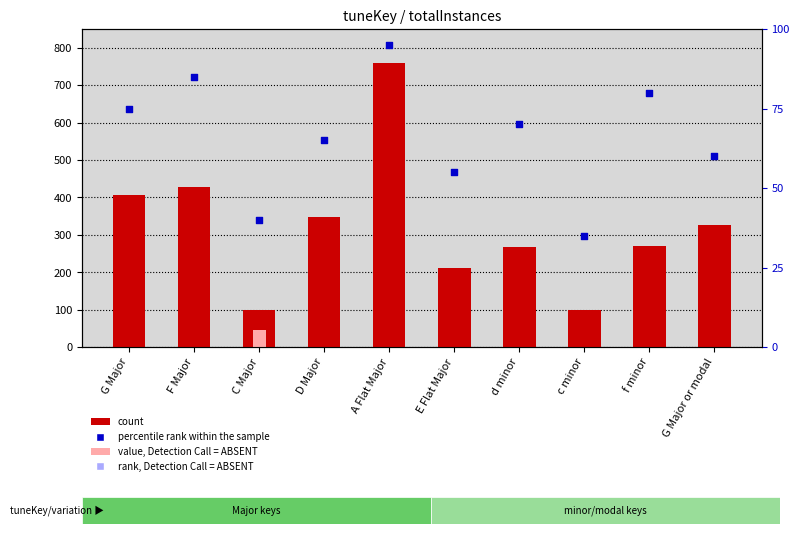

Which series has the largest total across all categories?

count